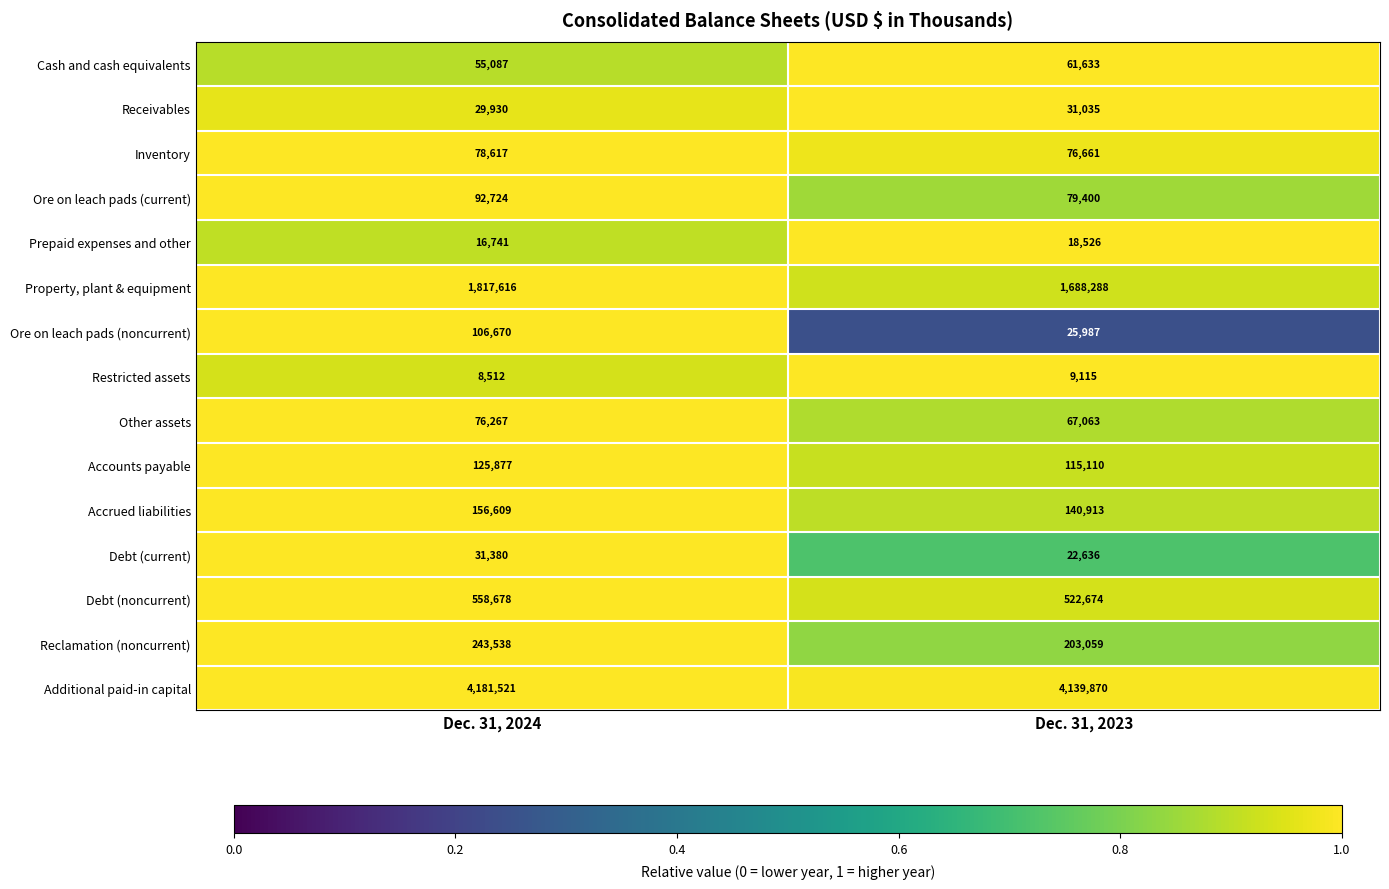

What is the total value across all series at Dec. 31, 2023?

7201970